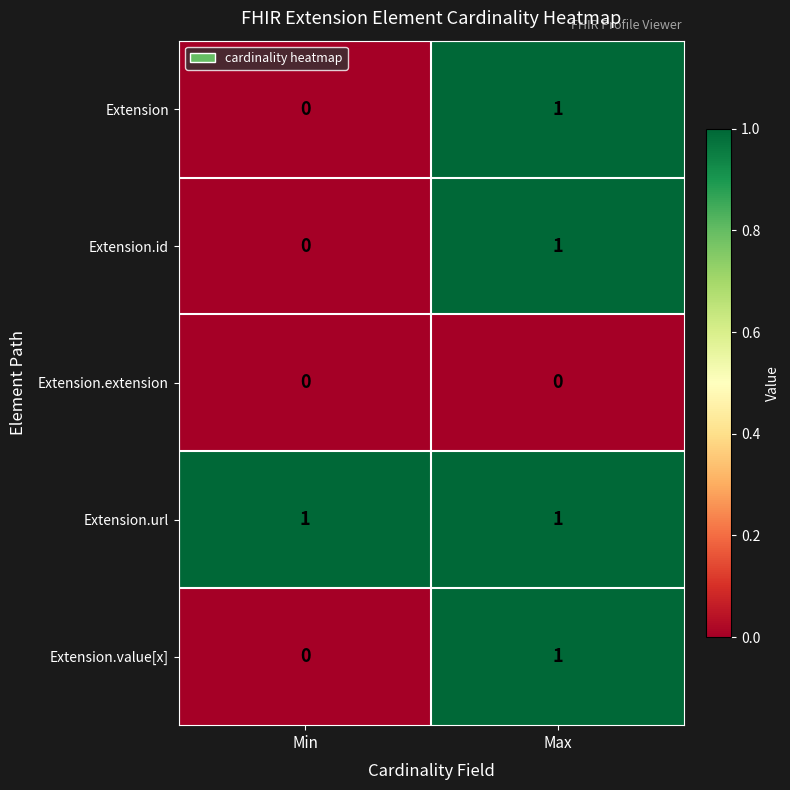

Is it true that Extension.value[x] equals 0 at Max?

False